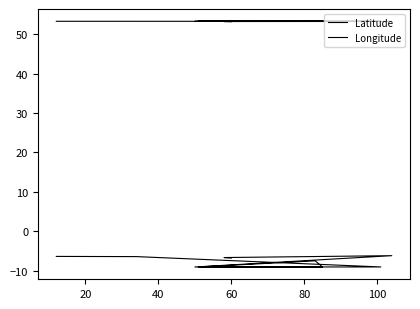

Rank the series by their average value, from highest to lowest.

Latitude, Longitude